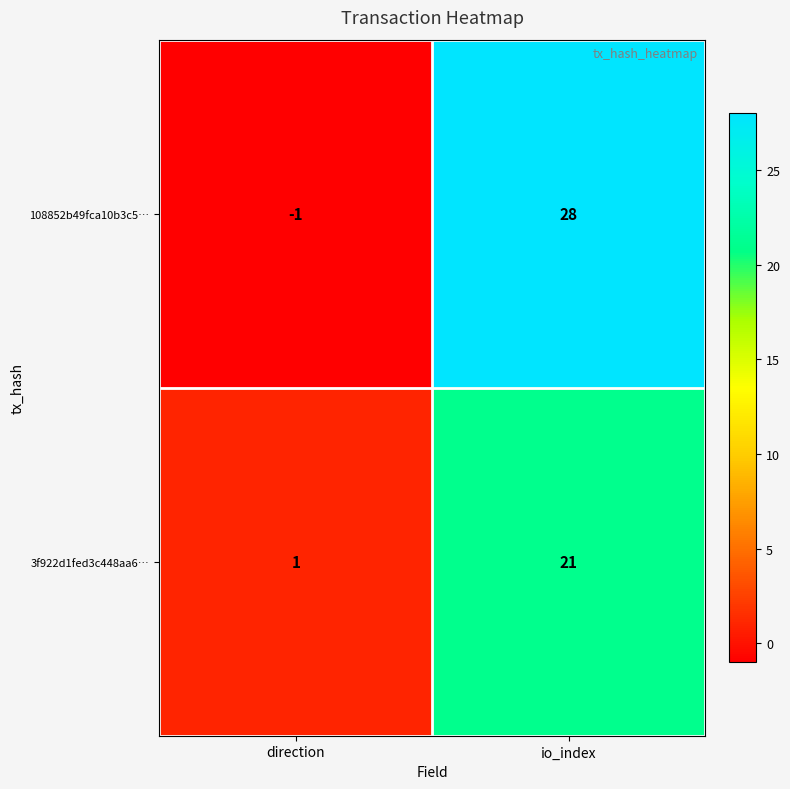

Reading left to right, what are all the values shown in this chart?

108852b49fca10b3c5…: -1	28
3f922d1fed3c448aa6…: 1	21